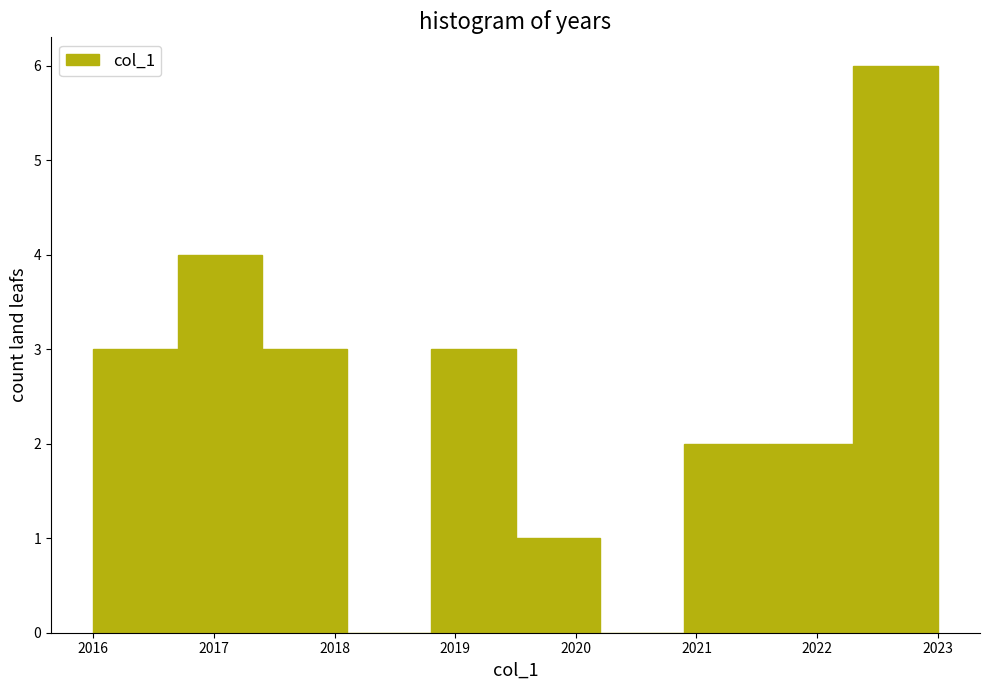

How tall is the bar that spans 2016.0 to 2016.7 on the x-axis? The values are not printed on the chart, so give them approximately, as read against the axis.

3